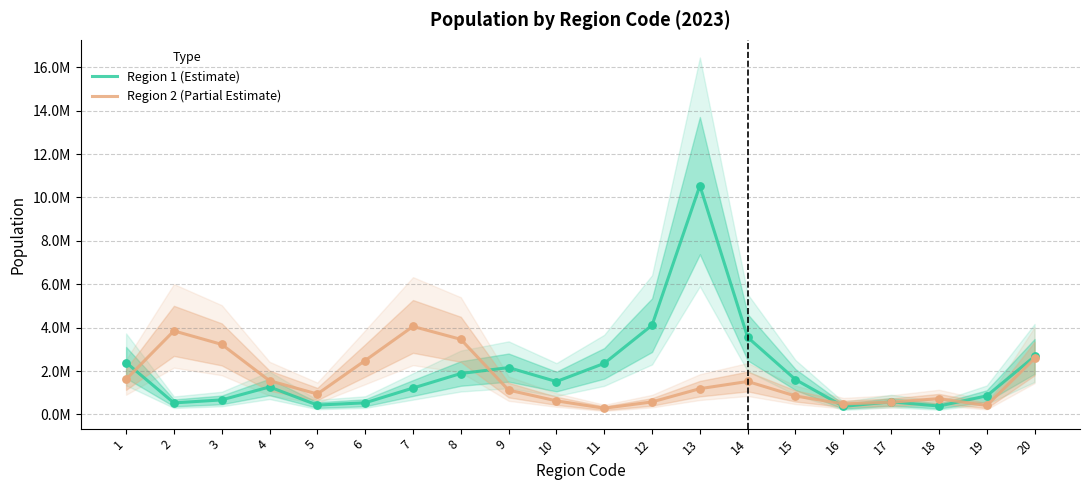

At how many categories does at least one series exceed 1166463?

15